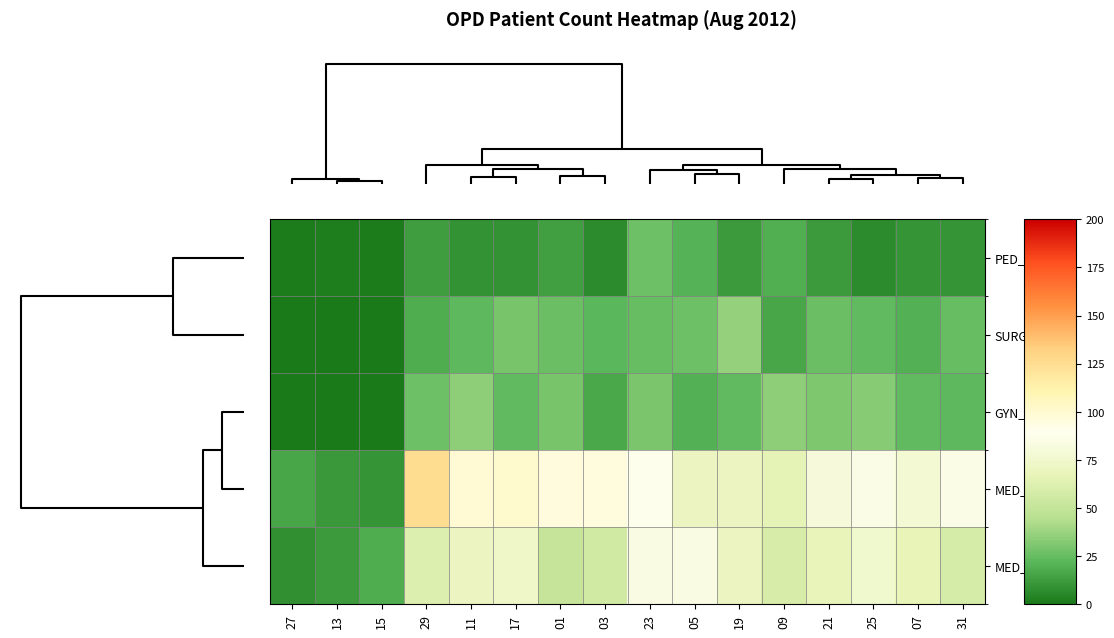

Reading left to right, extract all data points from this chart.

PED_Total: 27=1	13=2	15=1	29=13	11=9	17=9	01=14	03=7	23=27	05=21	19=12	09=19	21=12	25=7	07=10	31=10
SURG_Total: 27=0	13=0	15=0	29=18	11=23	17=29	01=26	03=22	23=25	05=27	19=36	09=16	21=26	25=24	07=20	31=25
GYN_Total: 27=0	13=0	15=0	29=27	11=35	17=24	01=29	03=17	23=30	05=20	19=24	09=35	21=31	25=33	07=24	31=23
MED_M: 27=16	13=11	15=10	29=125	11=99	17=100	01=96	03=95	23=87	05=71	19=71	09=66	21=81	25=85	07=78	31=85
MED_F: 27=8	13=12	15=18	29=62	11=71	17=74	01=51	03=56	23=84	05=84	19=71	09=59	21=68	25=75	07=67	31=58